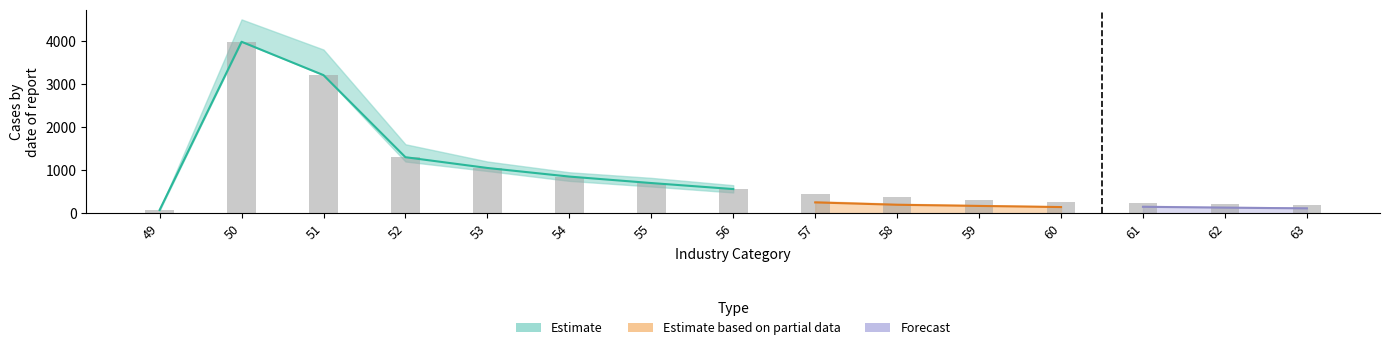

What is the difference between the maximum and minimum values?

3907